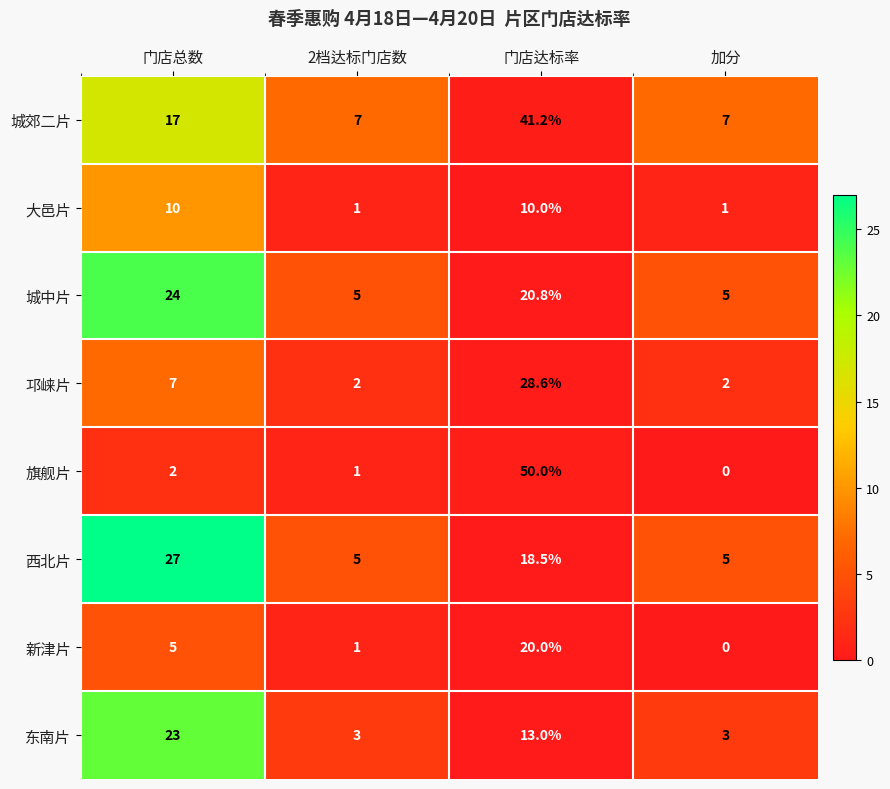

What is the average value of the 城中片 series?

13.7